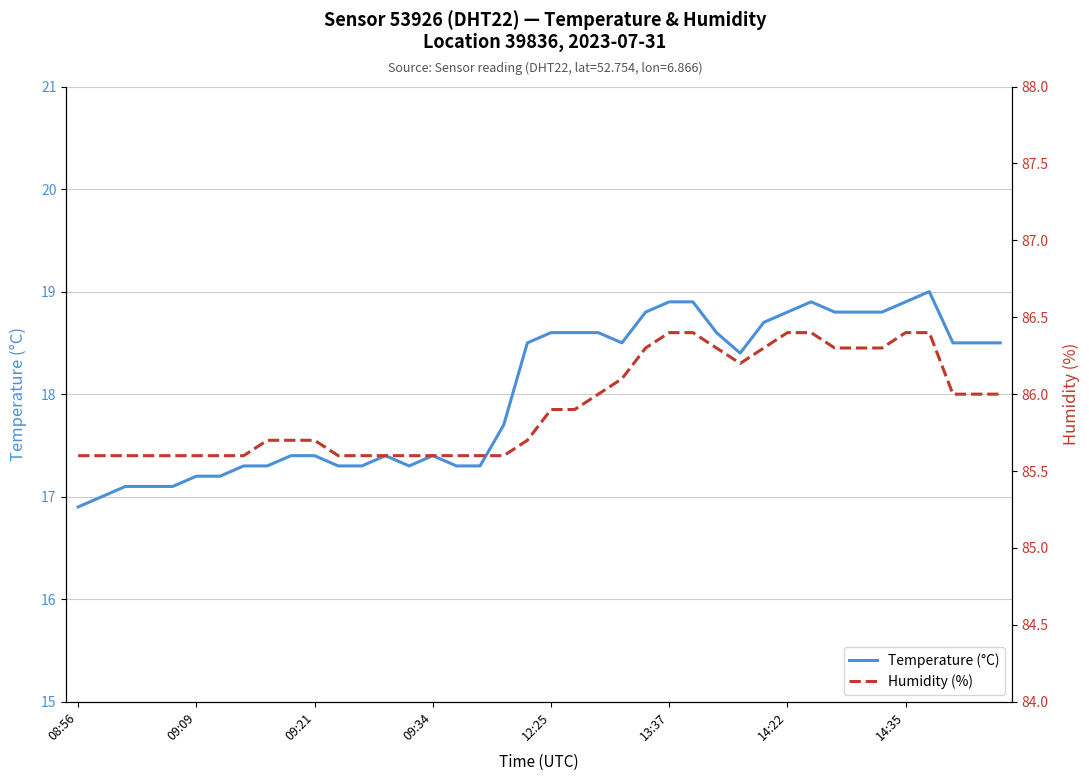

At which label is Humidity (%) closest to 86?

22